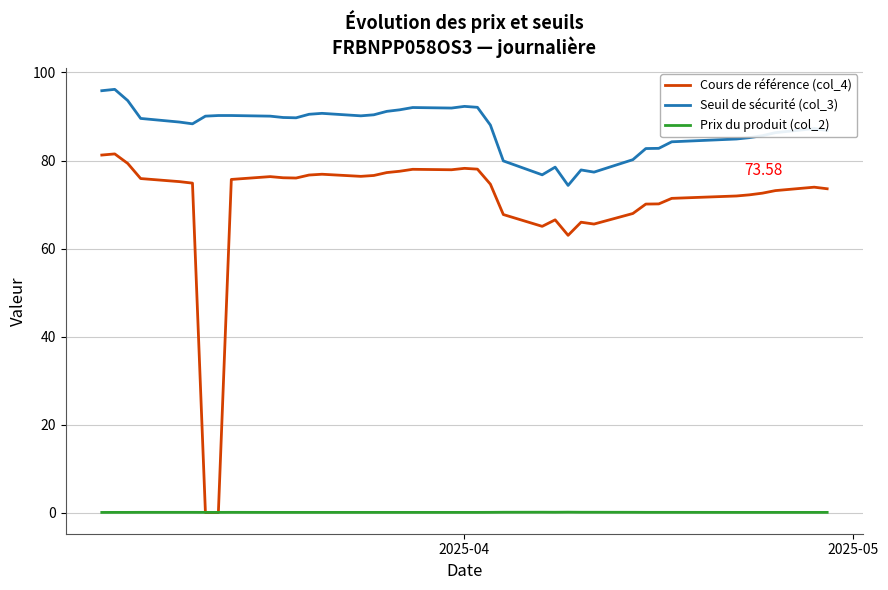

True or false: Seuil de sécurité (col_3) and Prix du produit (col_2) intersect in this chart.

False